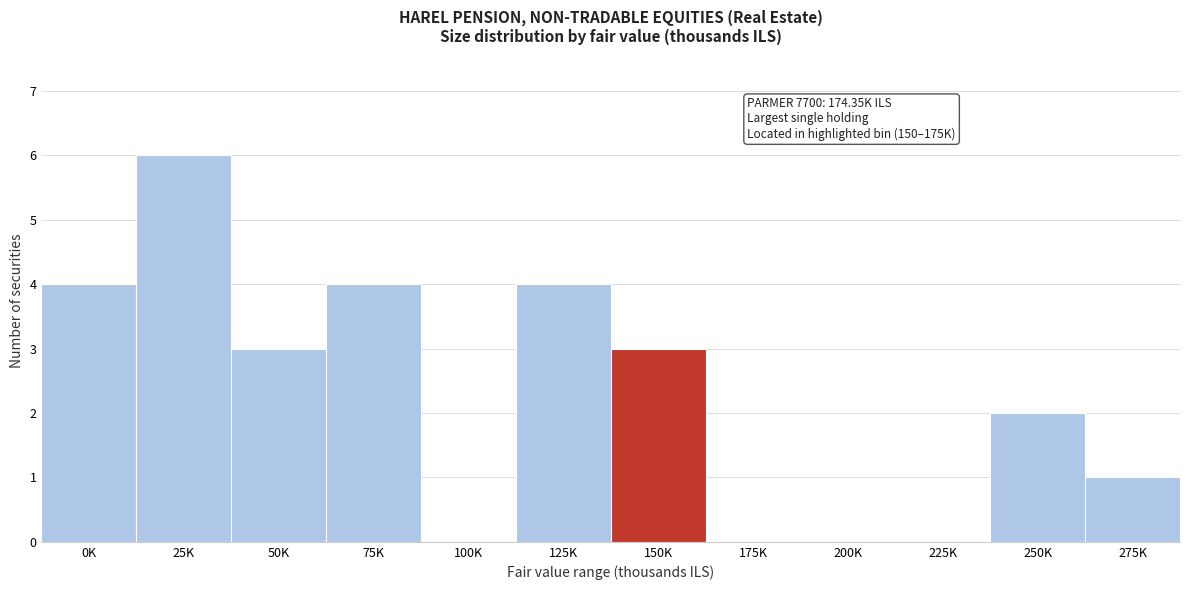

Reading left to right, transcribe all the data shown in this chart.

0K=4	25K=6	50K=3	75K=4	100K=0	125K=4	150K=3	175K=0	200K=0	225K=0	250K=2	275K=1